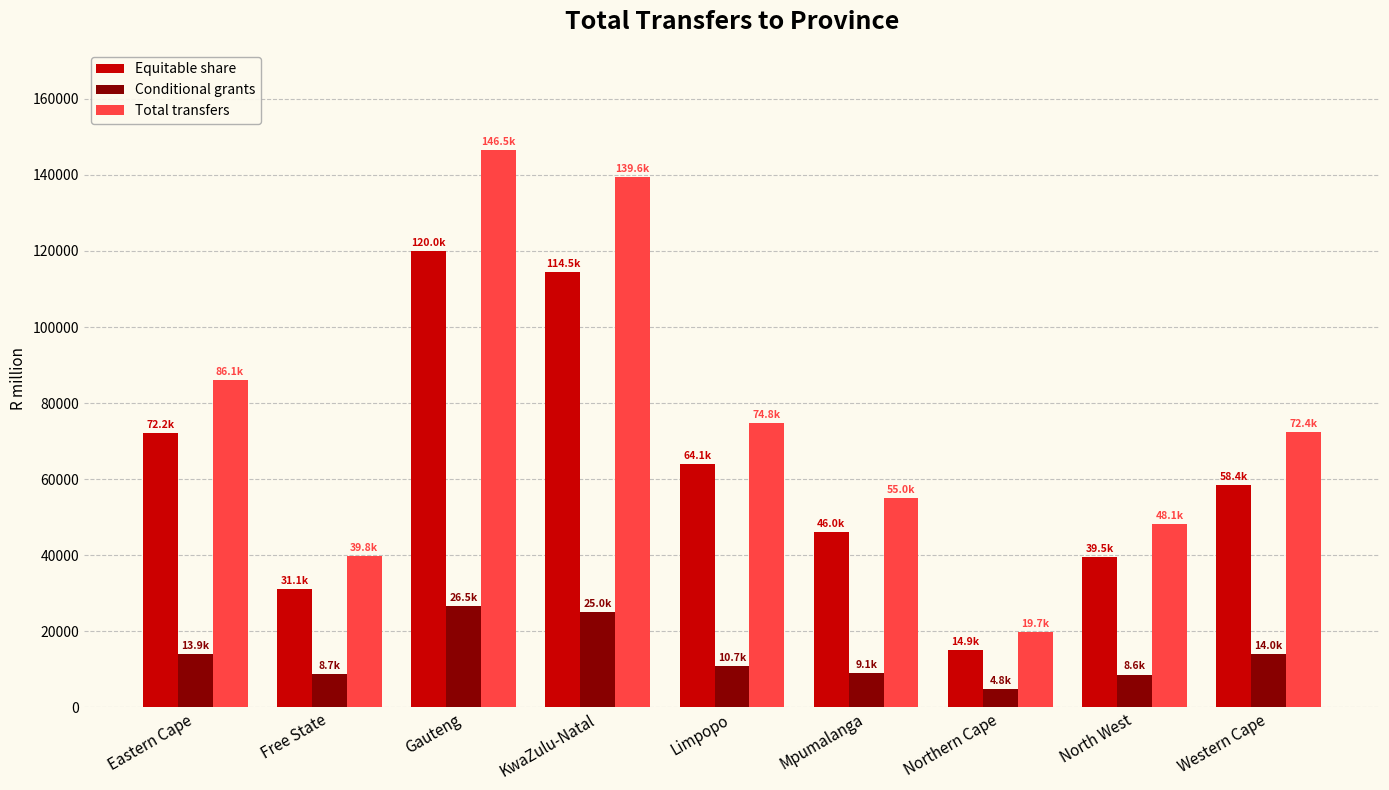

What is the difference between the maximum and minimum values in the Conditional grants series?

21708.6